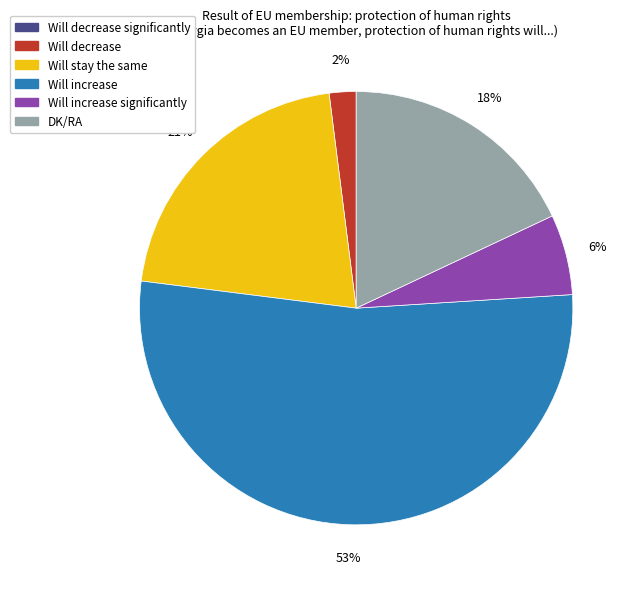

Does any single category account for the majority?

Yes